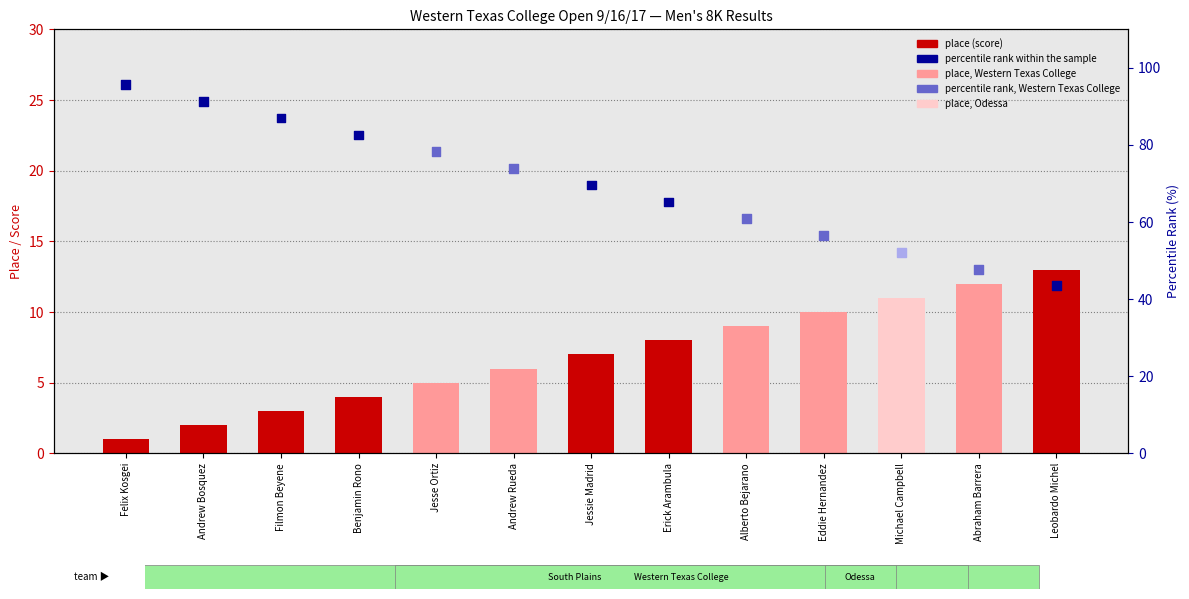

What are all the series names shown in the legend?

place (score), percentile rank within the sample